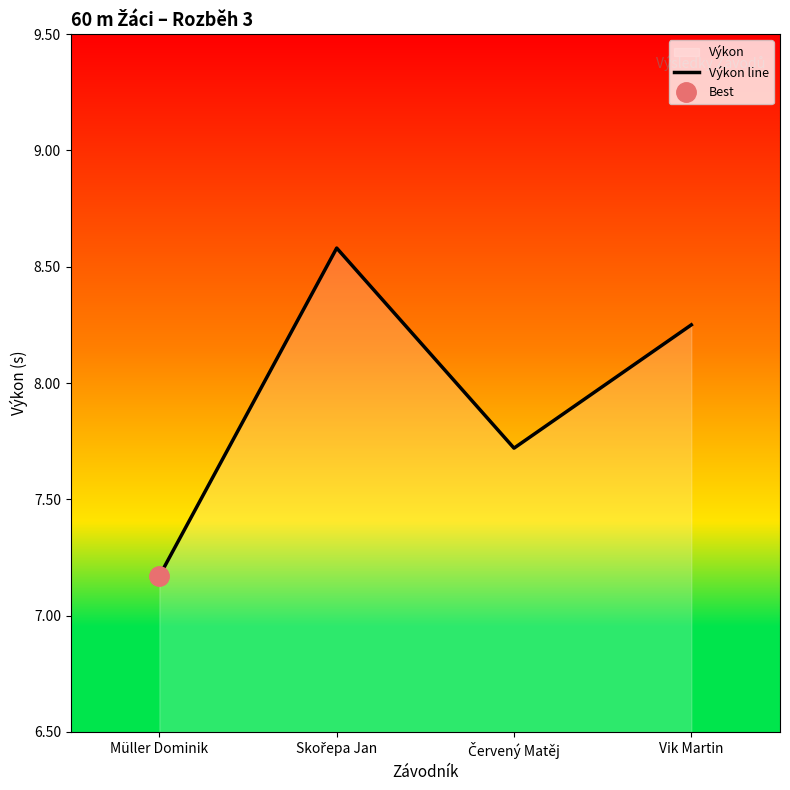

Rank the categories by value from lowest to highest.

Müller Dominik, Červený Matěj, Vik Martin, Skořepa Jan